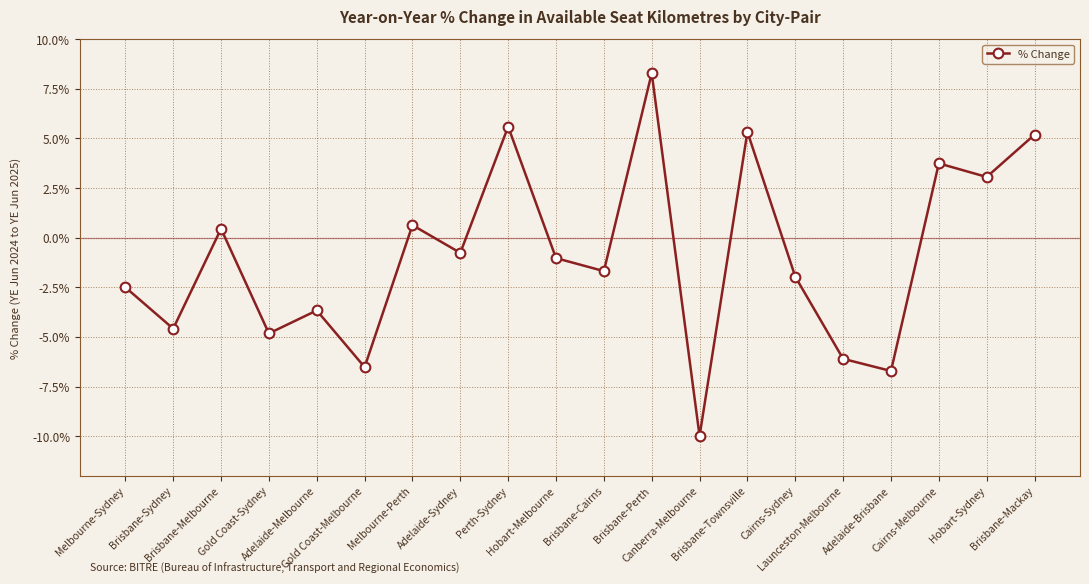

What is the value of the 19th point from the left?

3.1